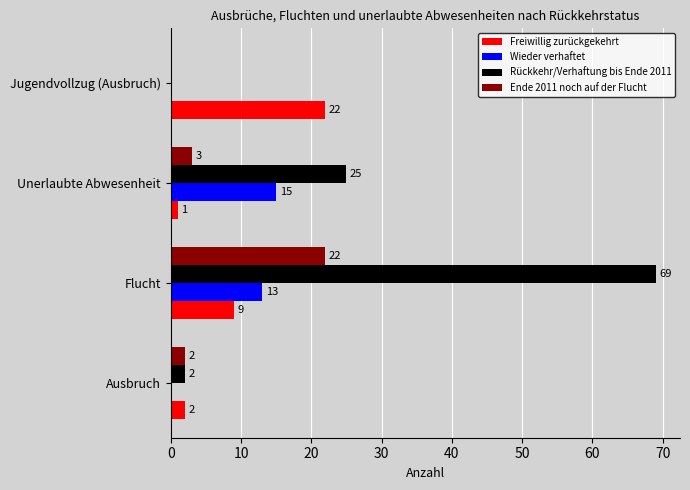

Which series has the largest total across all categories?

Rückkehr/Verhaftung bis Ende 2011